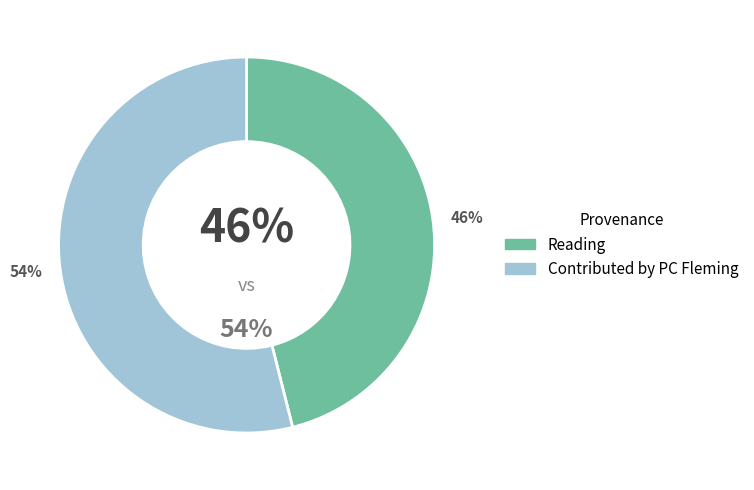

Is there any slice that represents more than half of the pie?

Yes